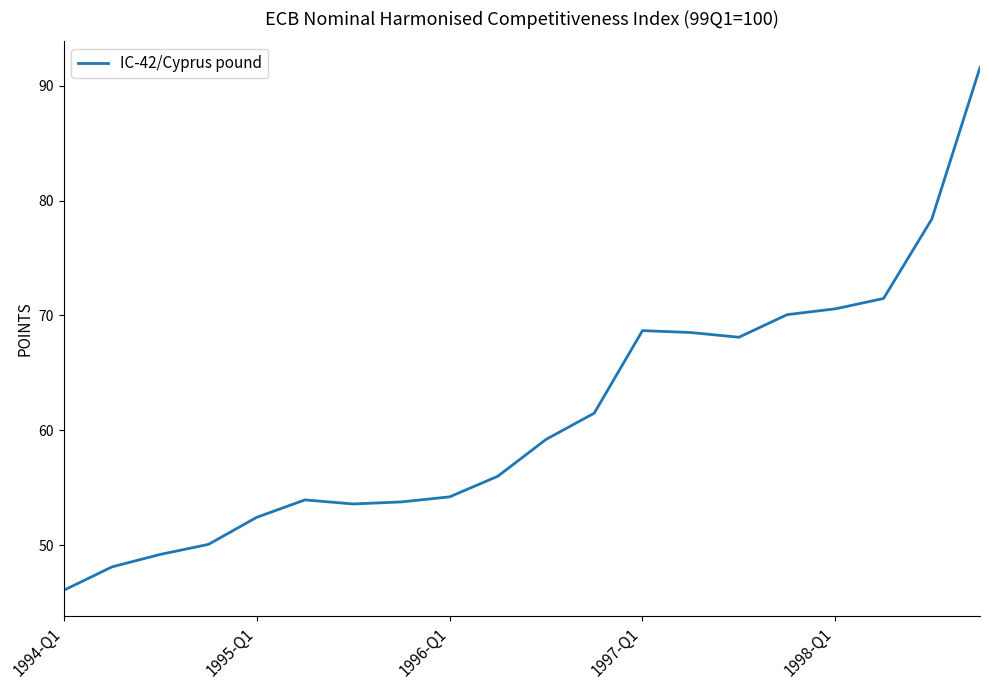

What is the difference between the maximum and minimum values?

45.5